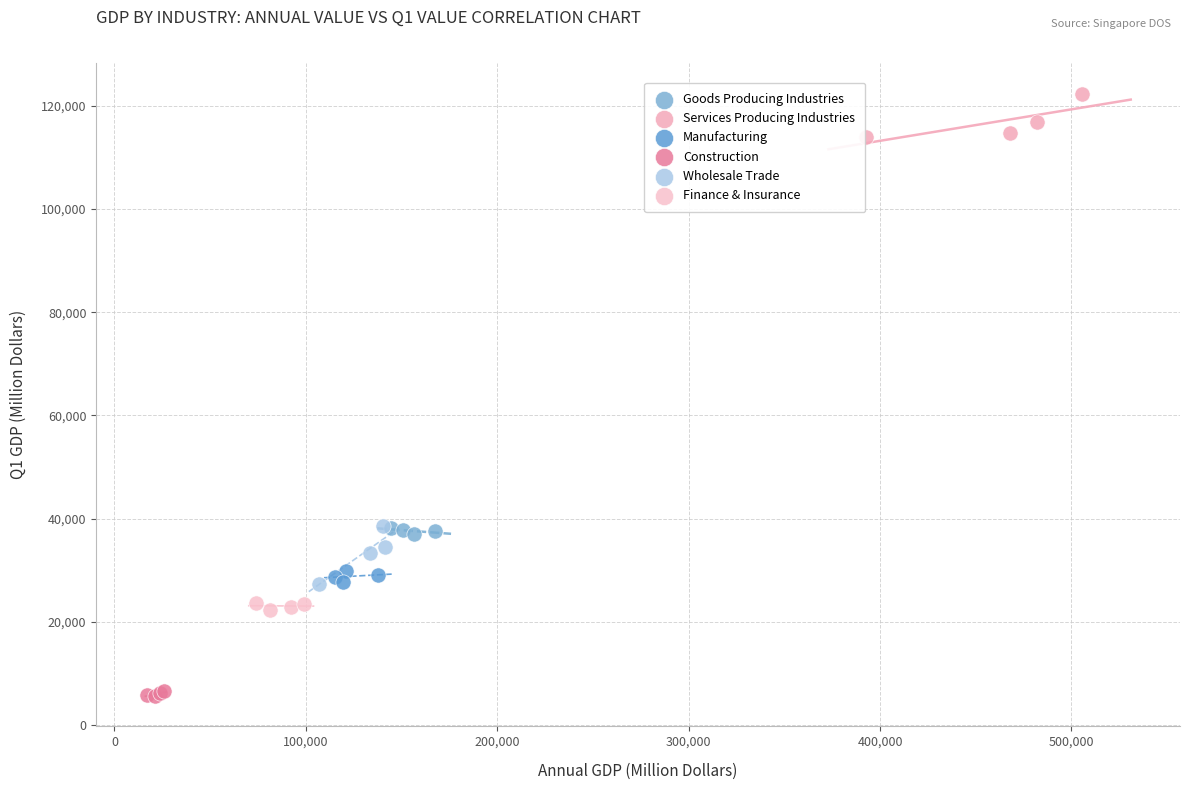

Which series reaches the minimum Y coordinate?

Construction